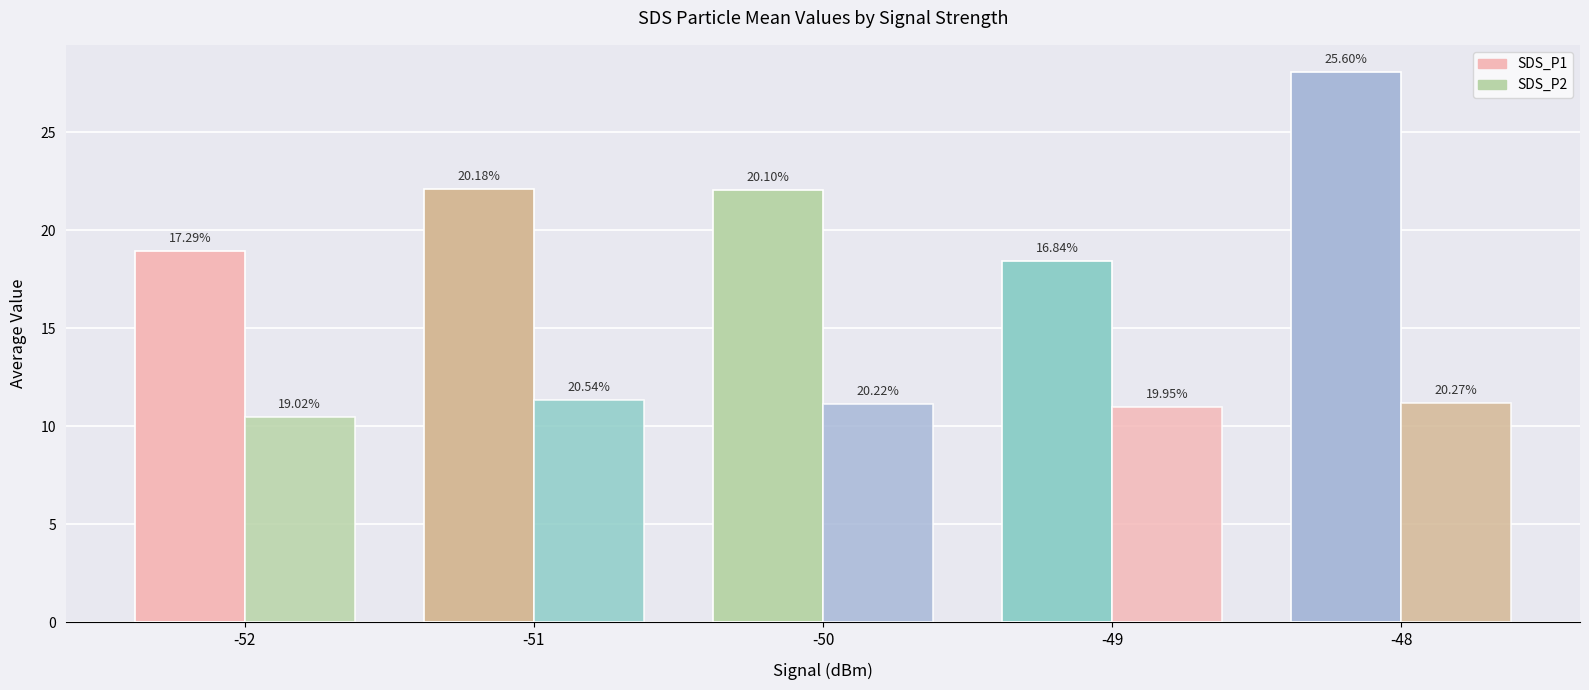

True or false: SDS_P1 has a value of 32.7 at -51.

False